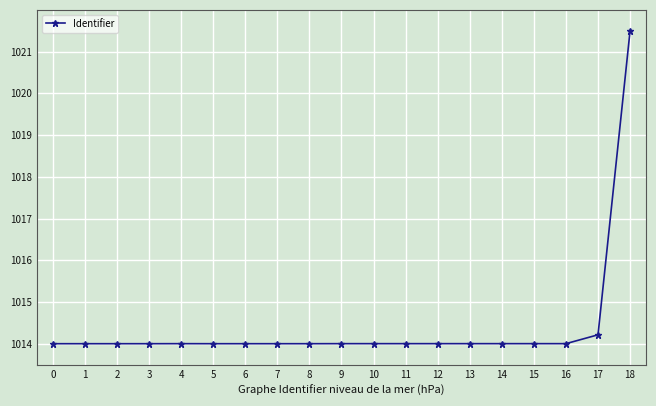

The chart shows a value of 361.2 at 16. True or false?

False